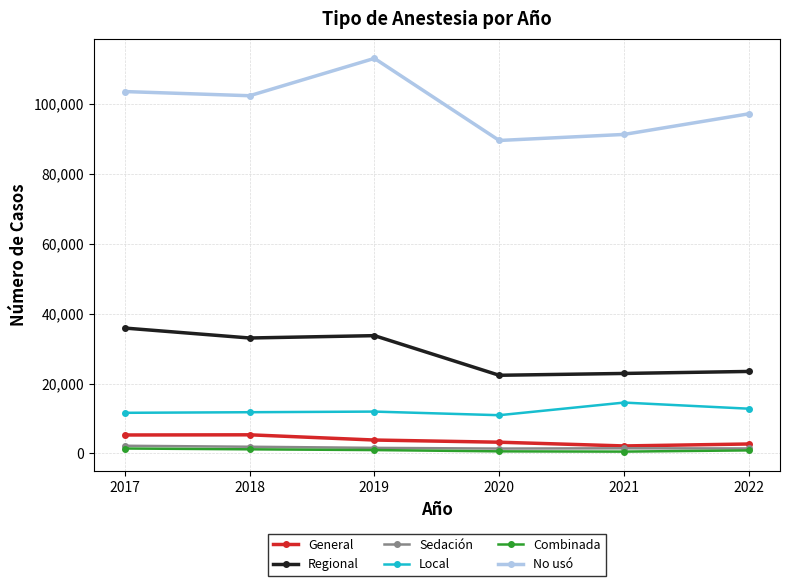

Between 2019 and 2022, which series saw the biggest shift?

No usó